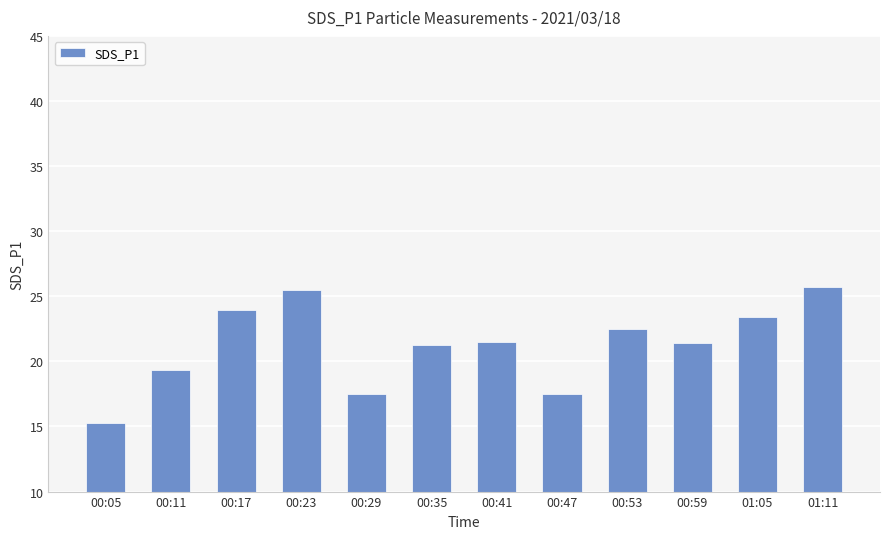

What is the difference between the maximum and minimum values?

10.5